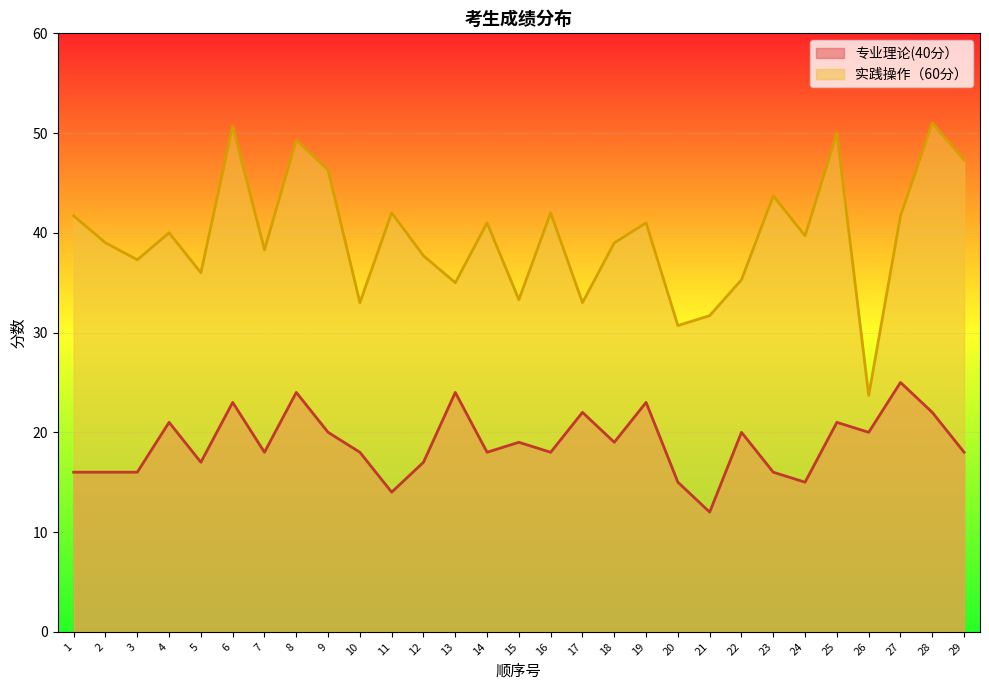

What is the value of the 专业理论(40分） point at the 20th from the left?

15.0